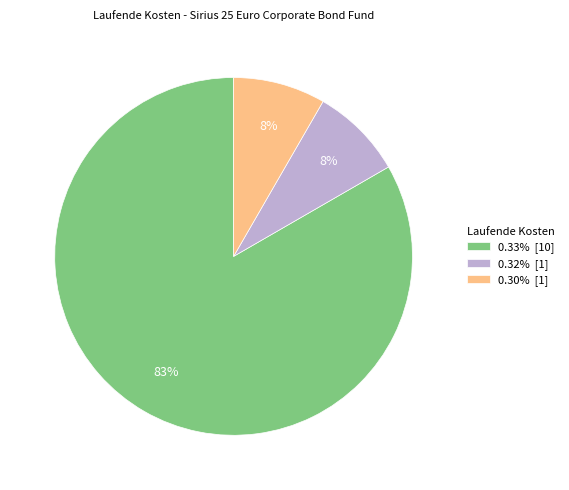

Does any single category account for the majority?

Yes